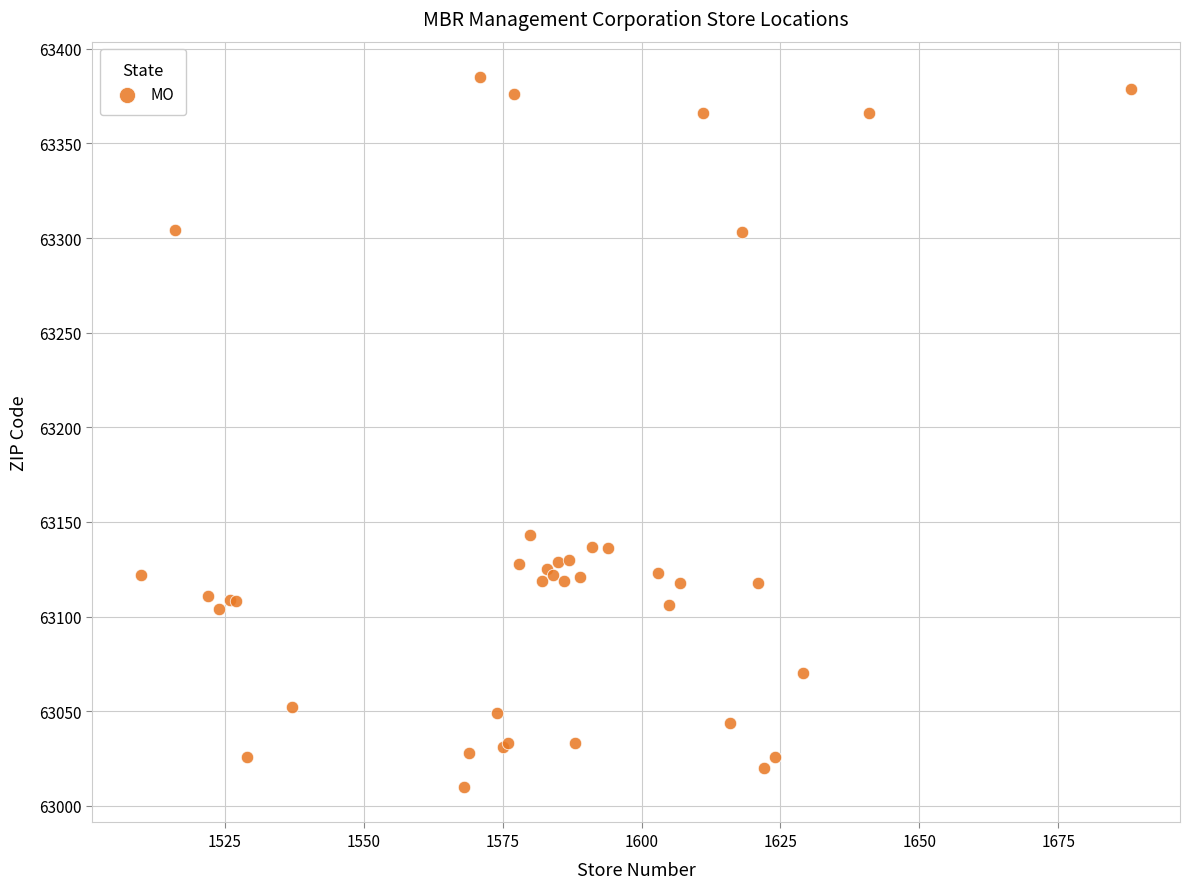

What Y value in the scatter plot is closest to 63197?

63143